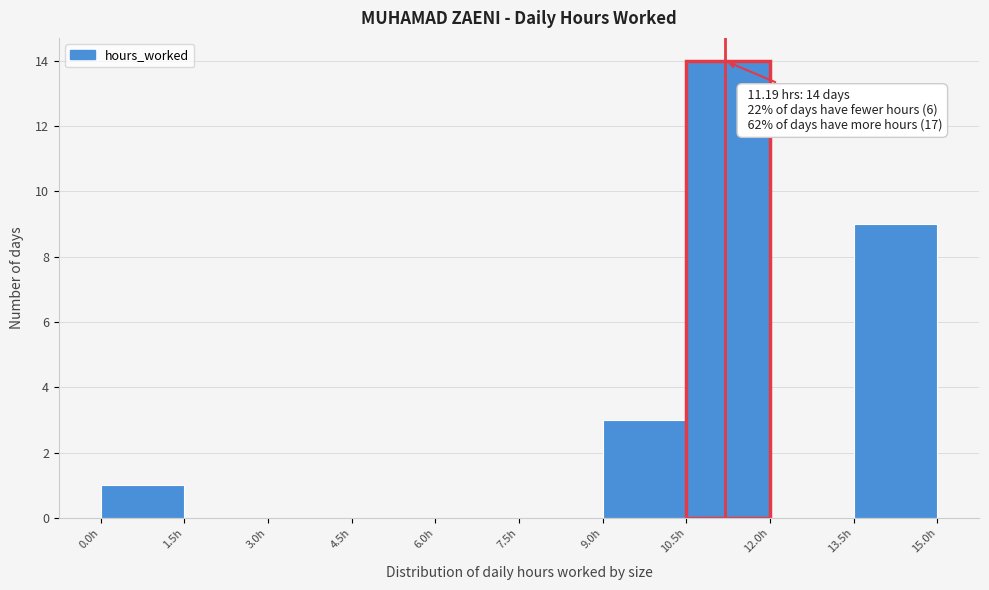

Over which range of the x-axis is the bar tallest?

10.5 to 12.0